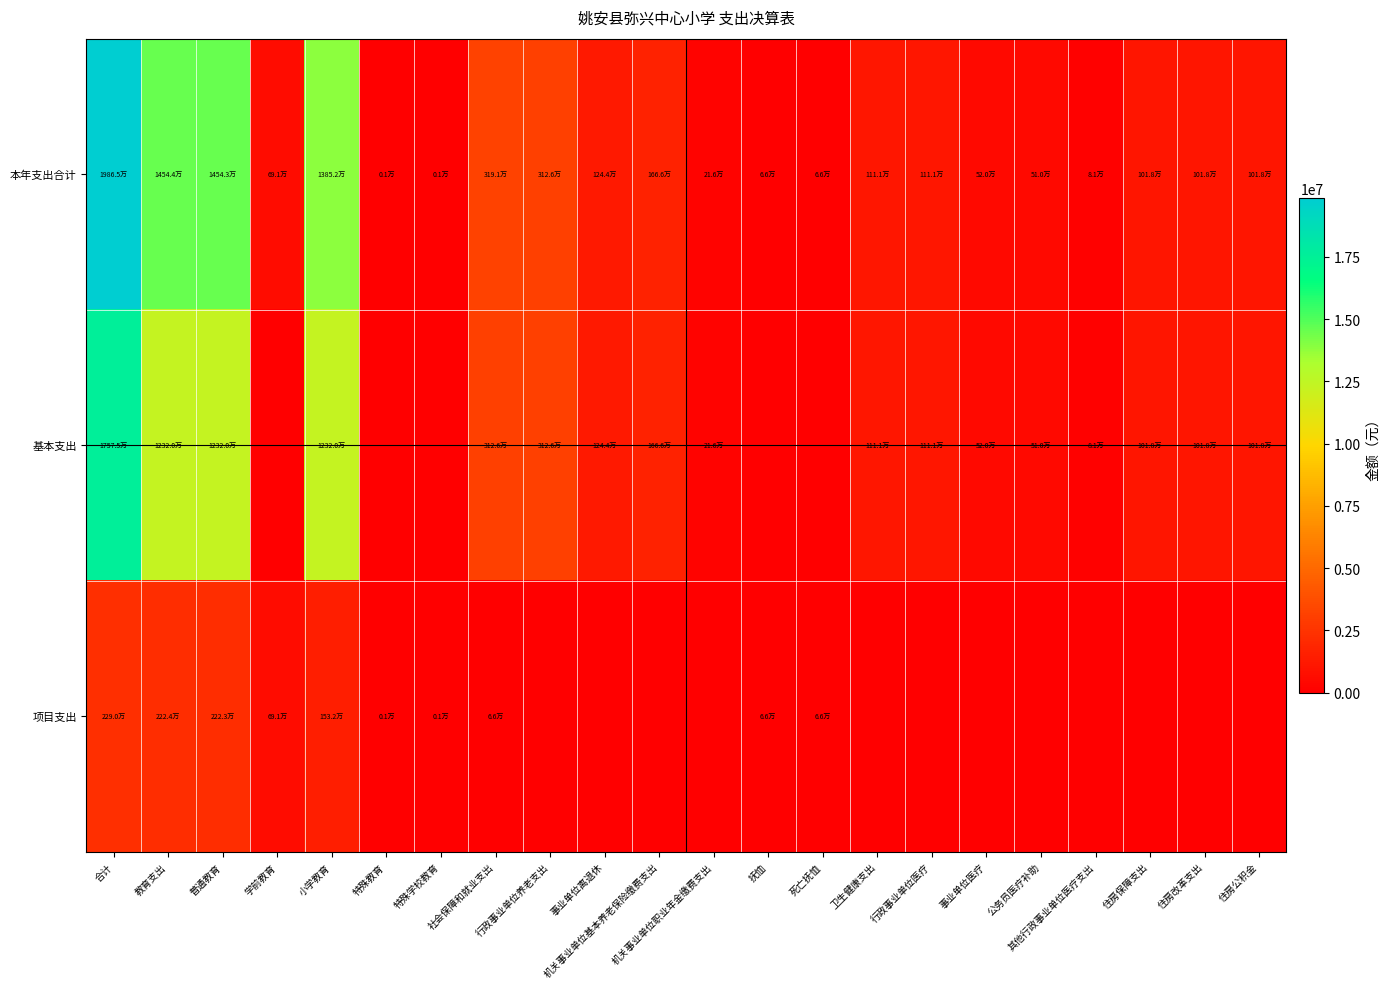

Which series has the largest range (max minus min)?

本年支出合计